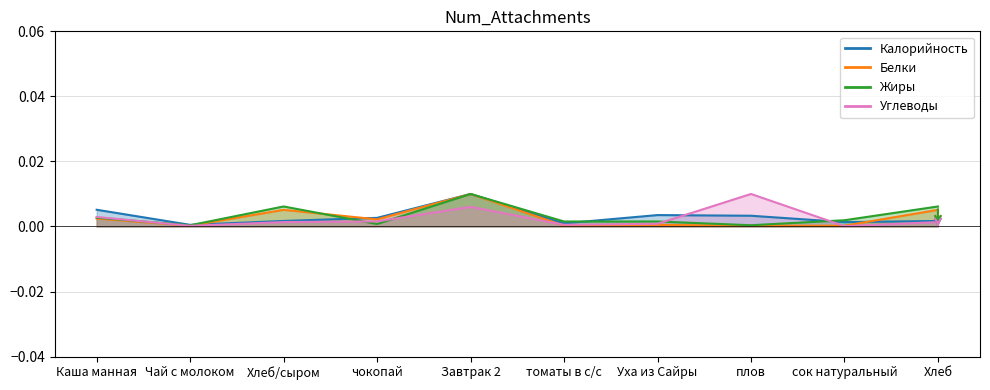

Is it true that Углеводы equals 0.0 at Каша манная?

False